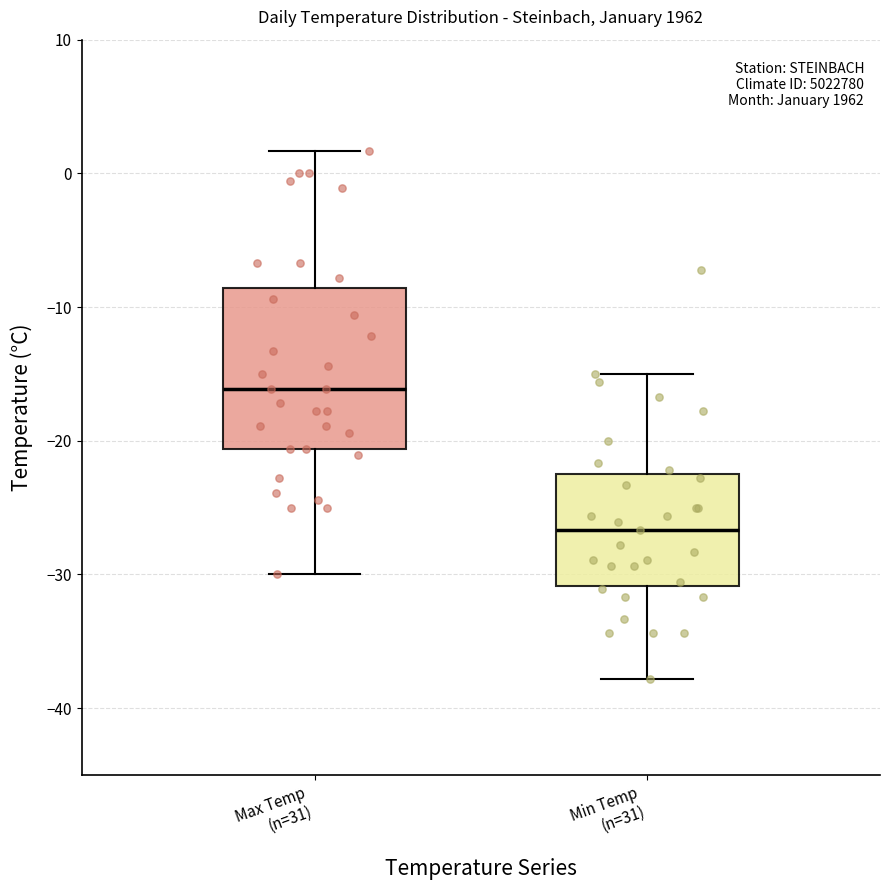

Which box is the tallest, from its lower edge to its upper edge?

Max Temp (n=31)